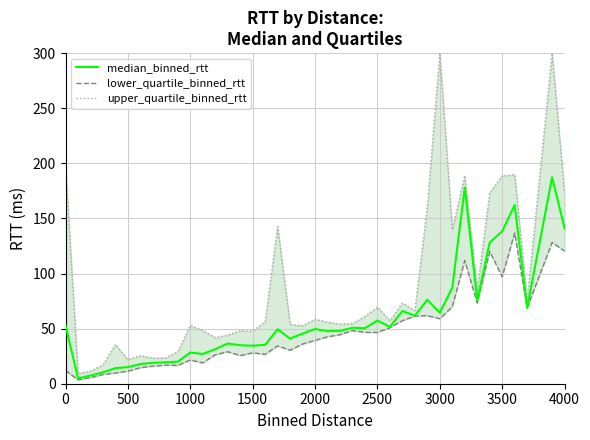

Rank the series by their maximum value, from lowest to highest.

lower_quartile_binned_rtt, median_binned_rtt, upper_quartile_binned_rtt